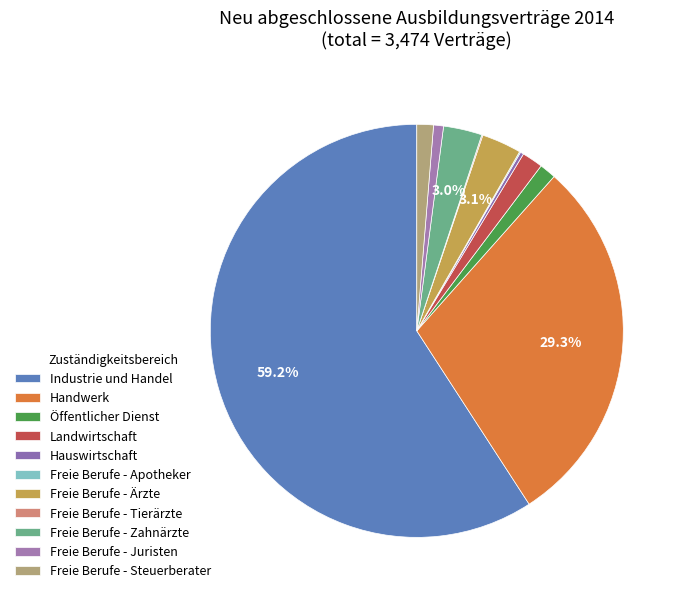

Does Handwerk represent more than half of the total?

No